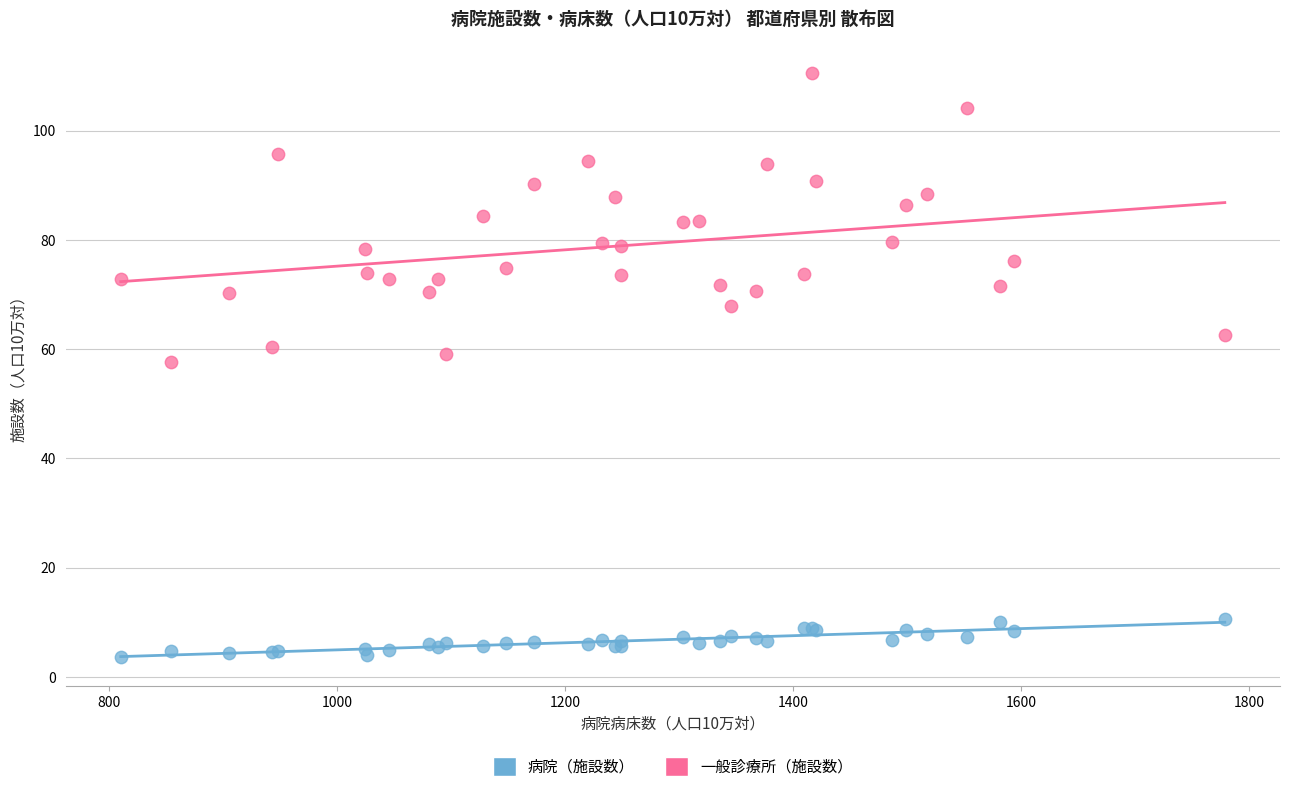

Which series reaches the maximum Y coordinate?

一般診療所（施設数）